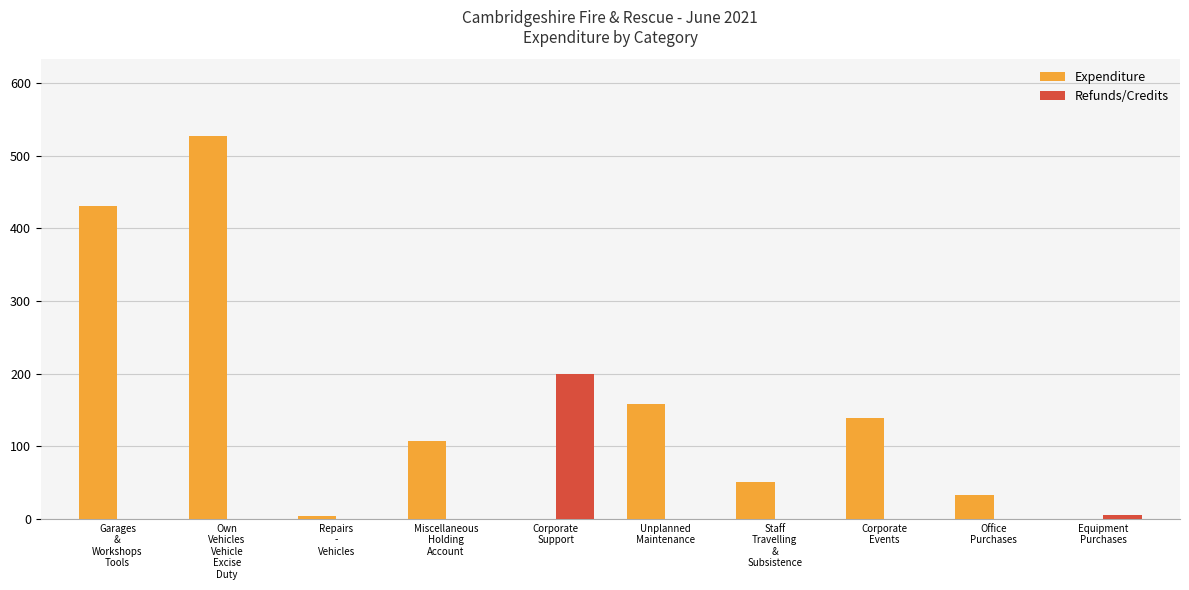

Which series has the widest spread of values?

Expenditure